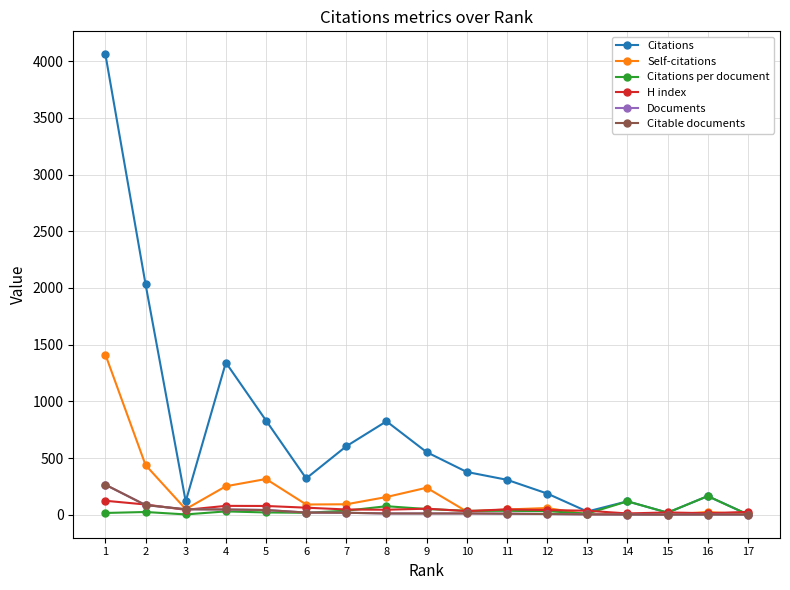

What is the sum of all Citations values?

11886.0